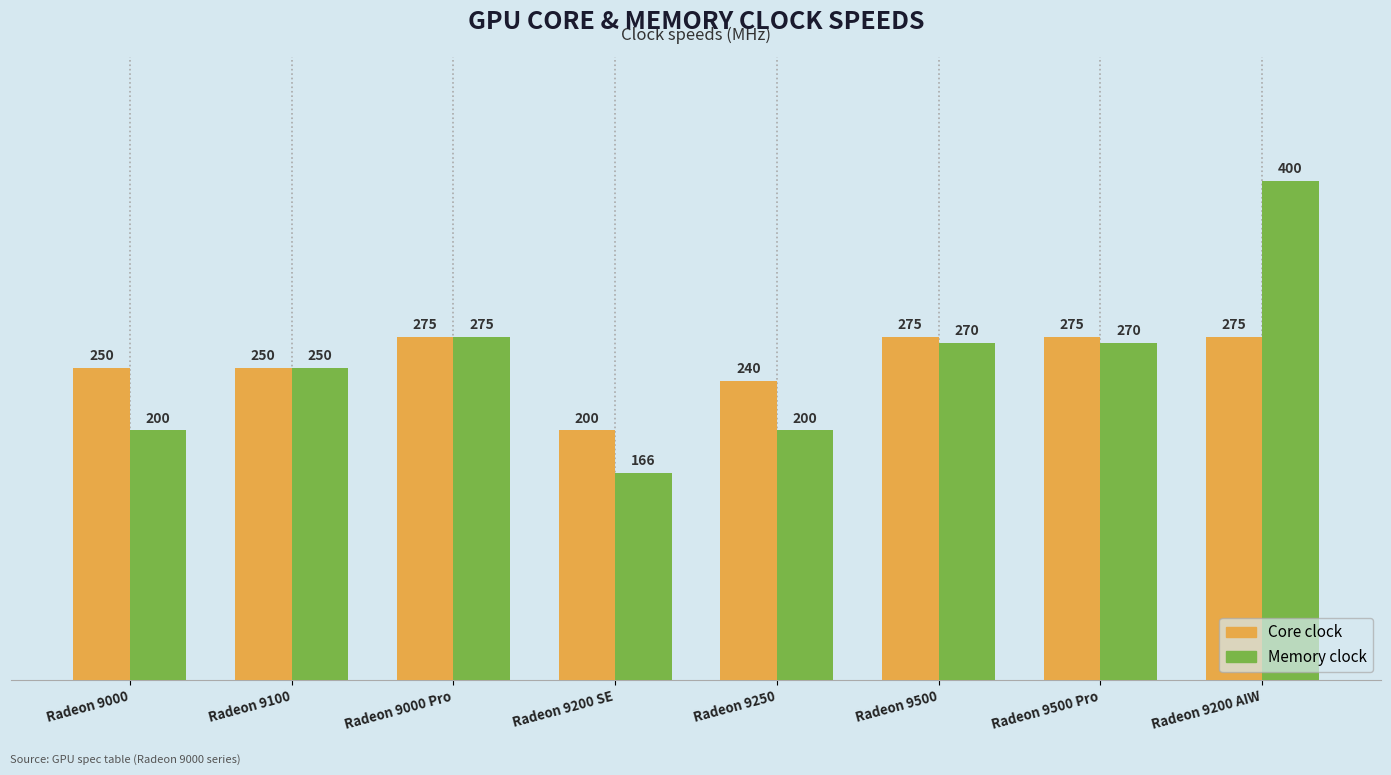

Between Radeon 9100 and Radeon 9500, which series saw the biggest shift?

Core clock